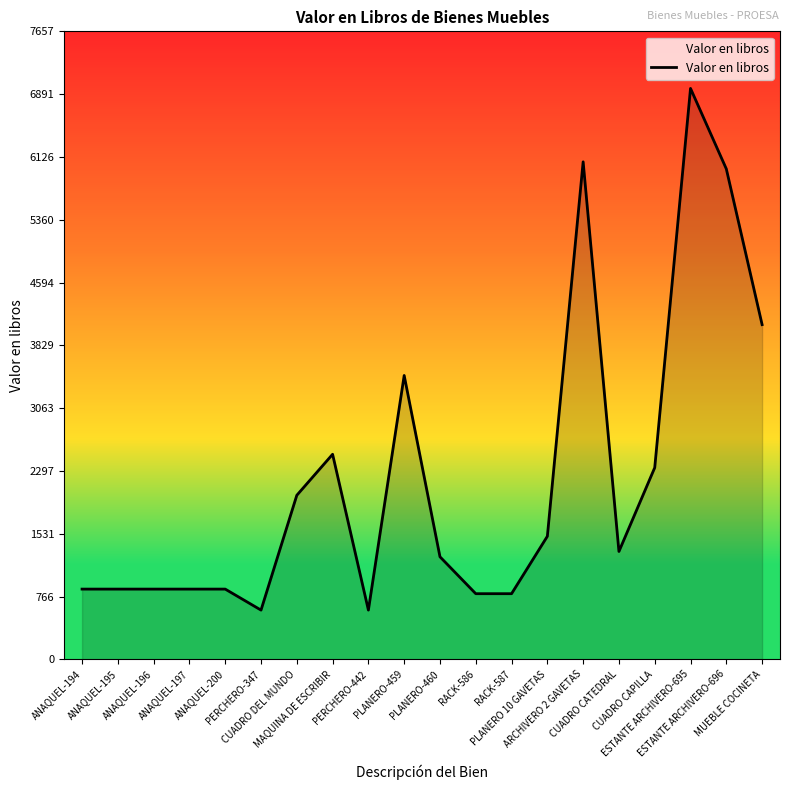

What is the maximum value shown in the chart?

6961.0